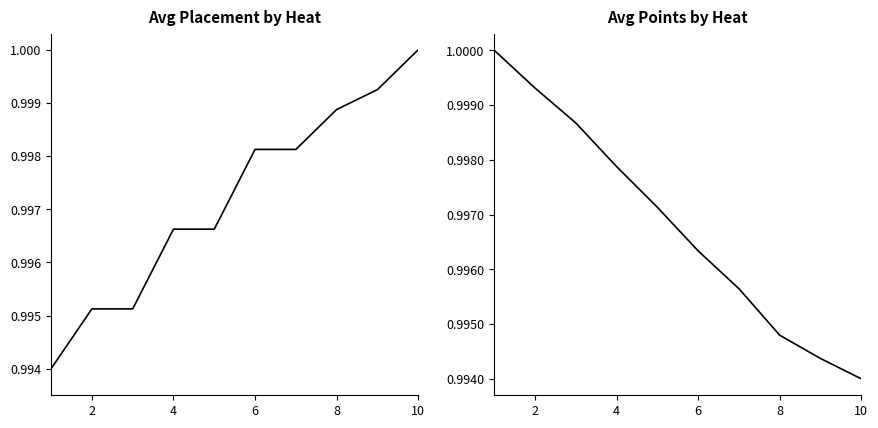

How many intersections are there between Avg Placement and Avg Points?

1